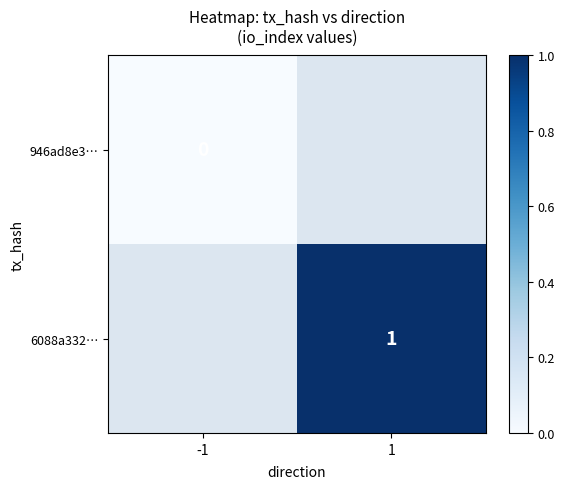

The 6088a332… series shows 1 at 1. True or false?

True